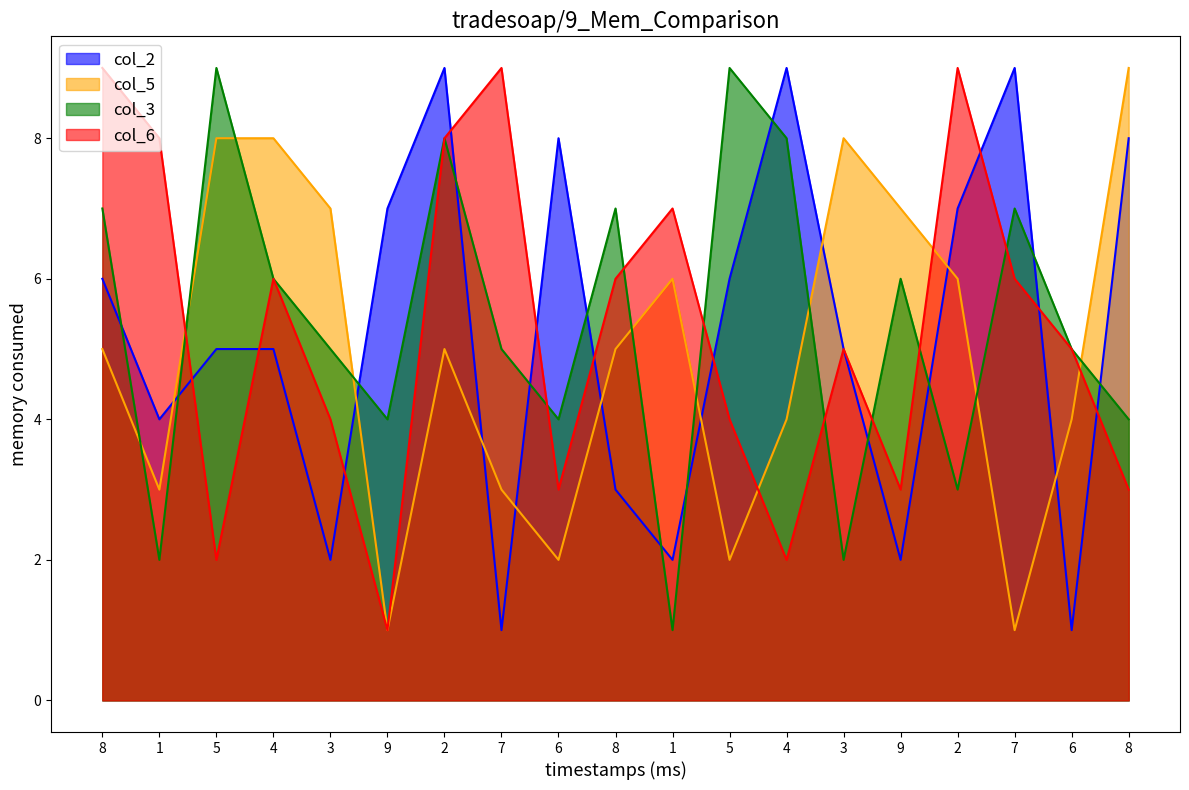

What is the average value of the col_6 series?

5